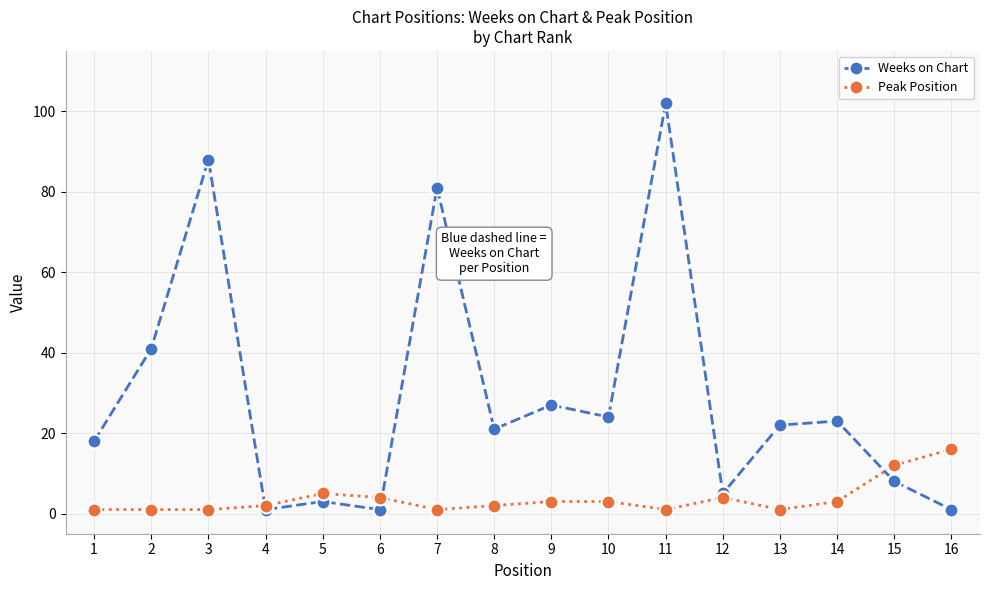

What is the total value across all series at 7?

82